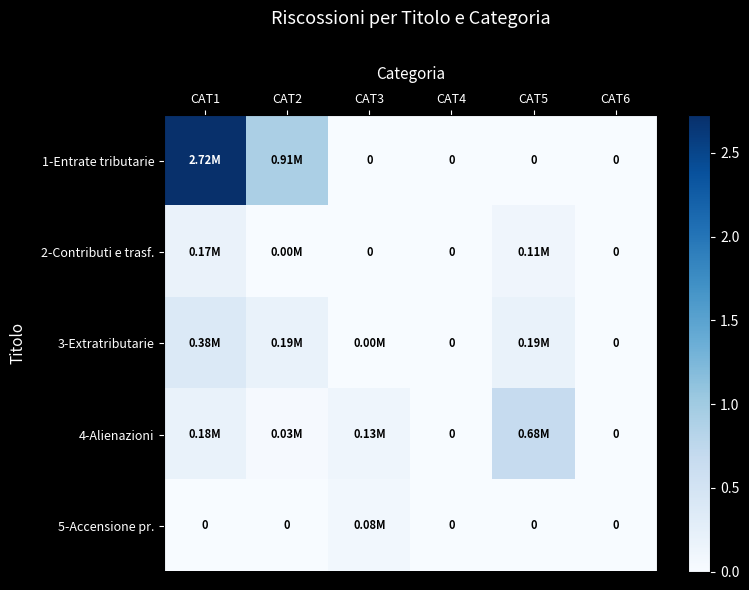

Is the value of 5-Accensione pr. at CAT5 greater than the value of 2-Contributi e trasf. at CAT1?

No